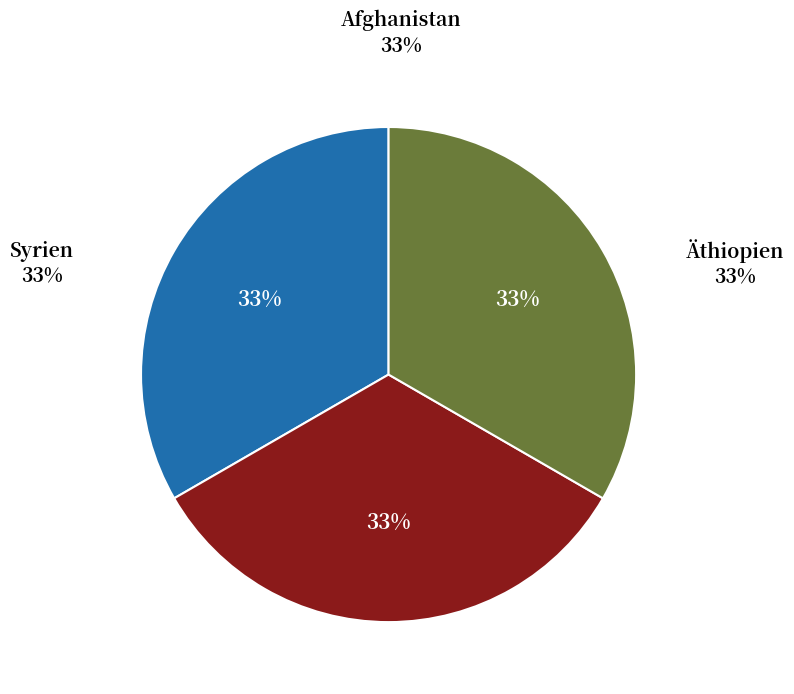

Is there a majority slice in this chart?

No